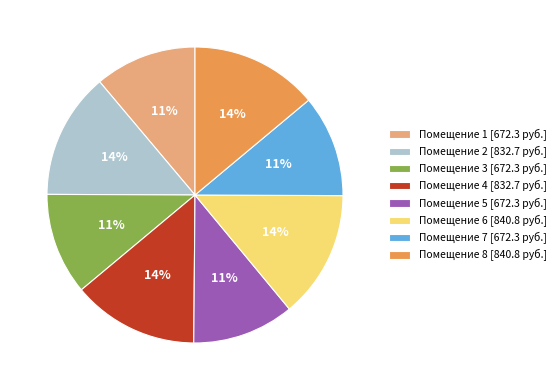

Which has a higher value, Помещение 5 [672.3 руб.] or Помещение 6 [840.8 руб.]?

Помещение 6 [840.8 руб.]